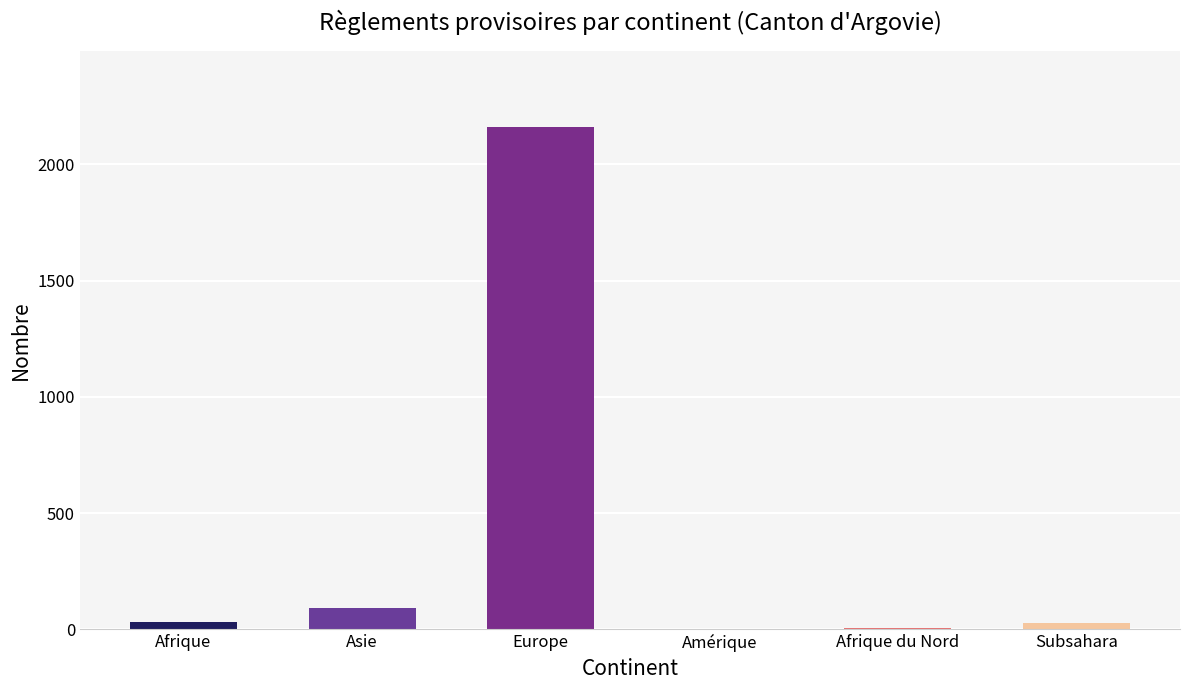

Between Europe and Afrique du Nord, which is larger?

Europe